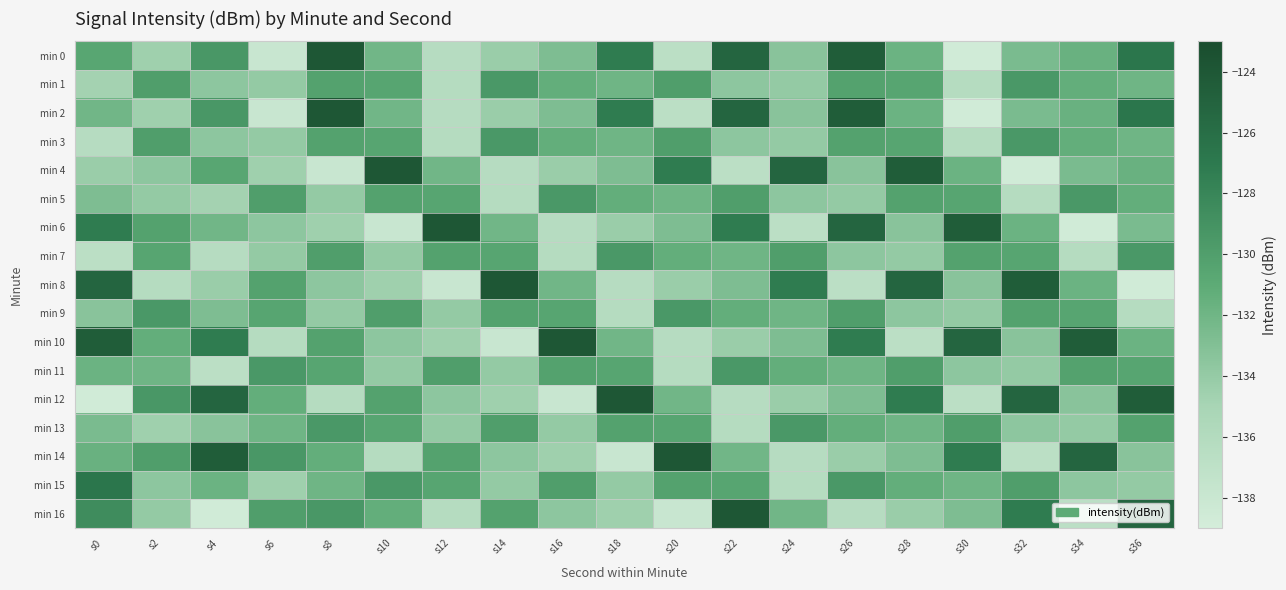

List the series in order of their peak value, lowest first.

min 1, min 3, min 5, min 7, min 9, min 11, min 13, min 15, min 0, min 2, min 4, min 6, min 8, min 10, min 12, min 14, min 16